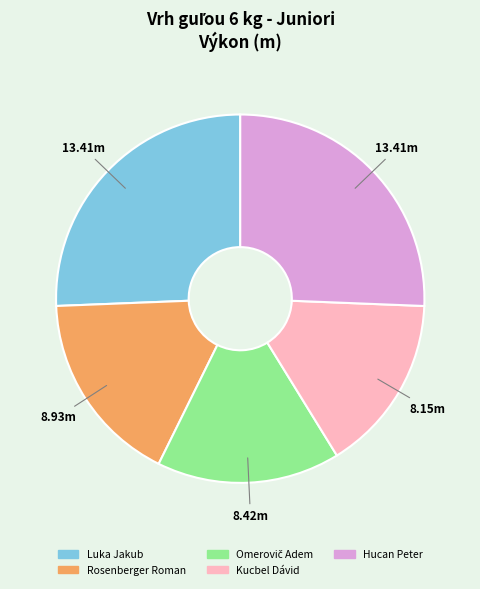

Combined, do Kucbel Dávid and Rosenberger Roman account for over 50%?

No